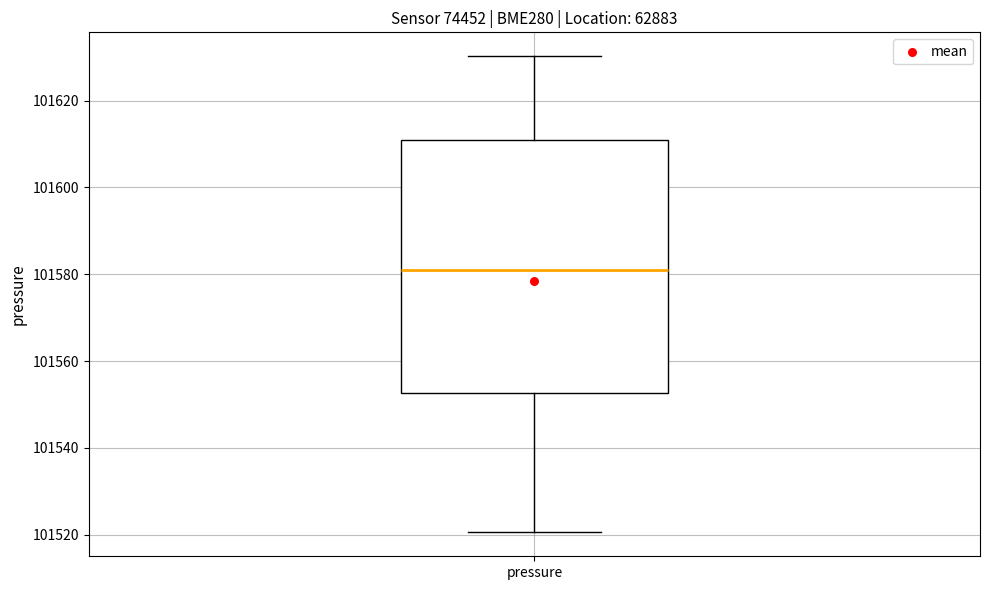

Transcribe this box plot: give where the median line is, the range the box spans, and where the two whiskers end, as read against the y-axis. The values are not printed on the chart, so give them approximately, as read against the axis.

median 101582, box 101552 to 101610, whiskers 101520 to 101630